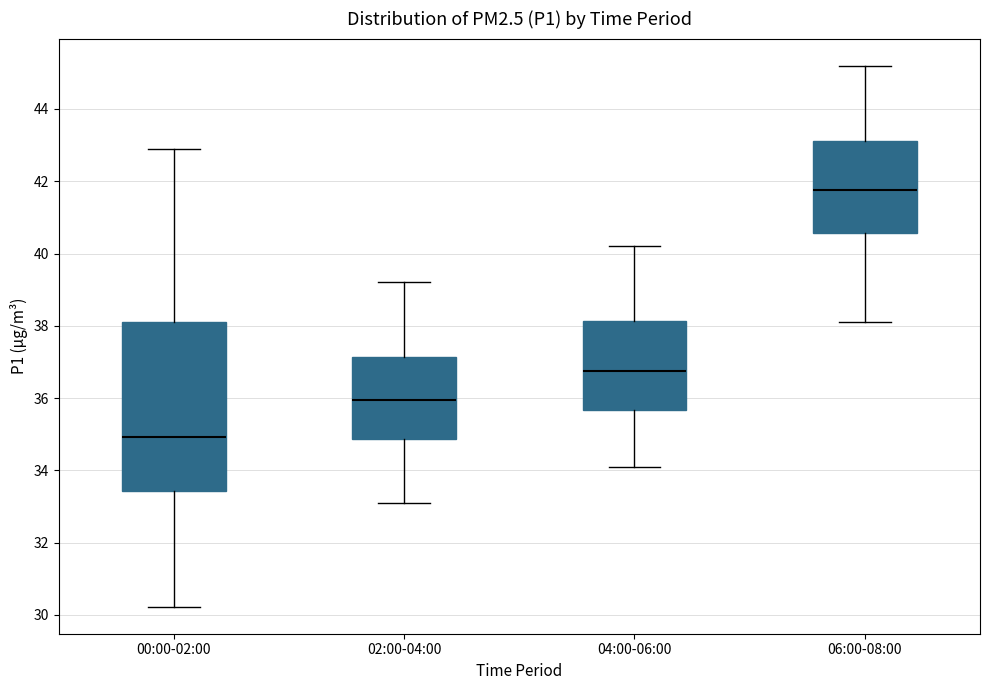

Where does the lower whisker of the box for 04:00-06:00 end on the y-axis? The values are not printed on the chart, so give them approximately, as read against the axis.

34.2